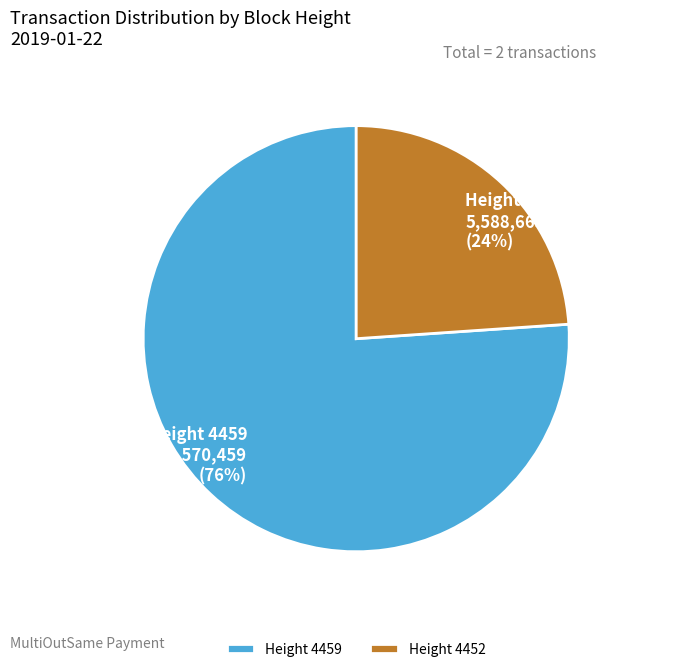

Does any single category account for the majority?

Yes